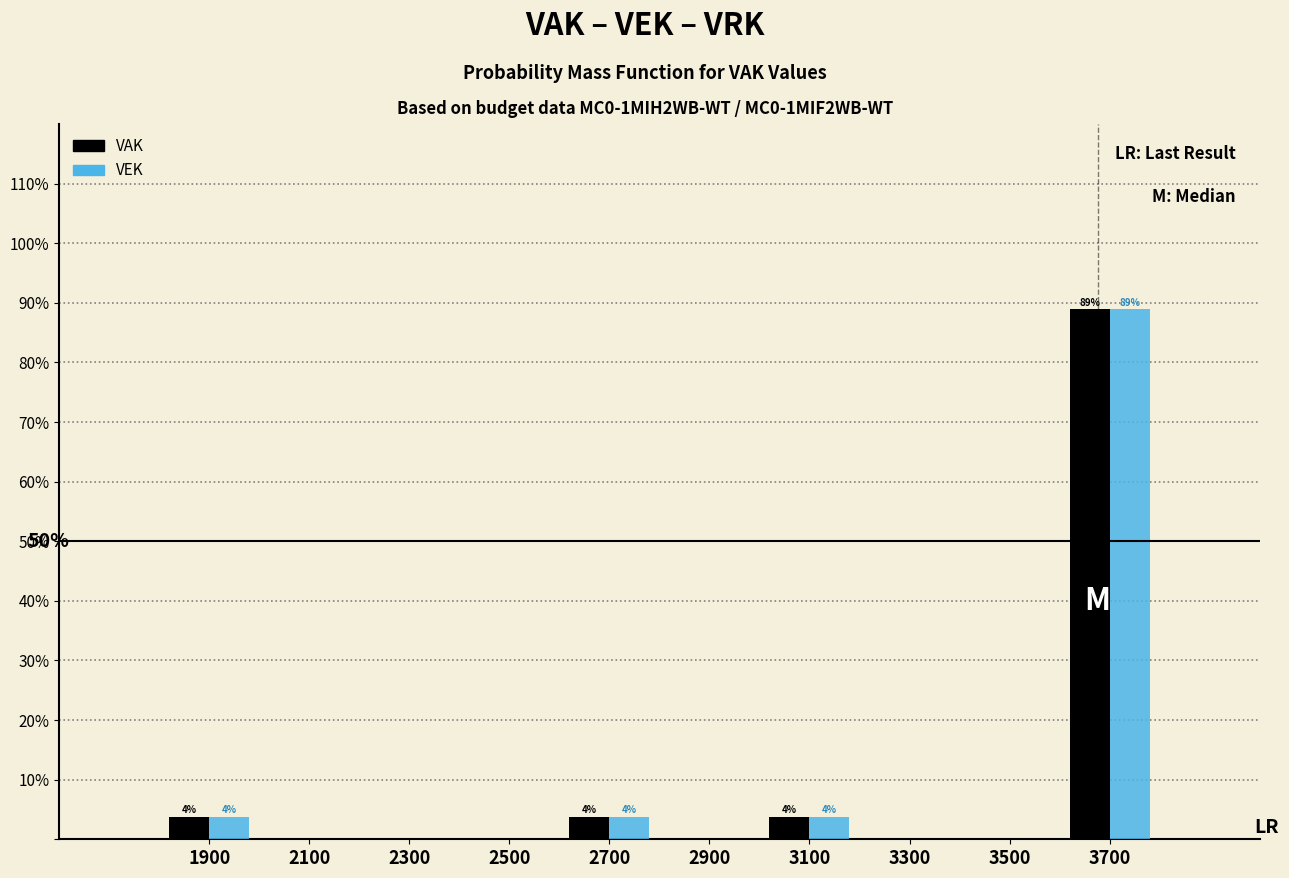

In the VAK series, which range on the x-axis has the tallest bar?

3600 to 3800